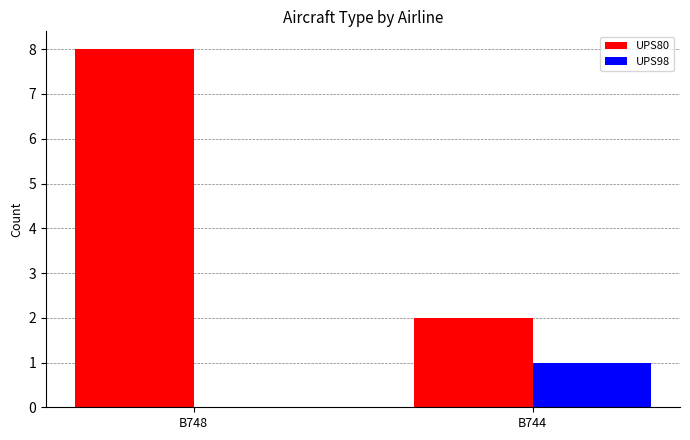

Reading right to left, list all the values displayed in this chart.

UPS80: 2	8
UPS98: 1	0